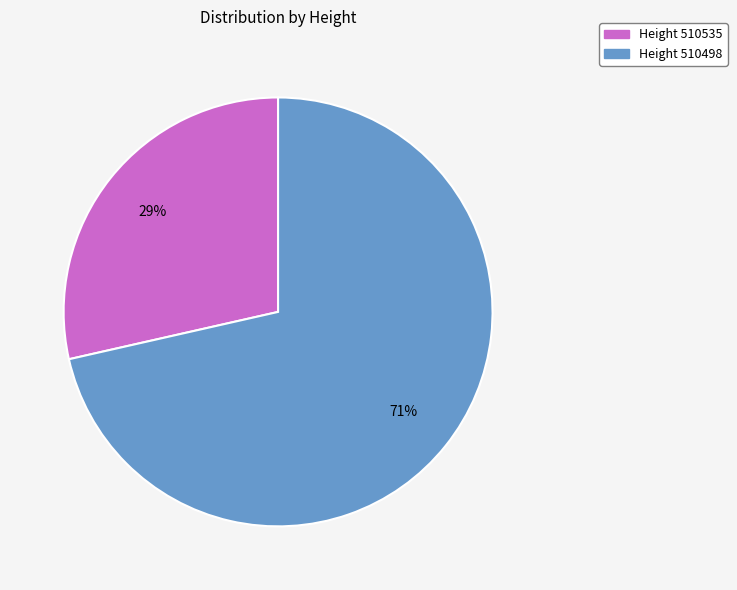

How many segments does this pie chart have?

2